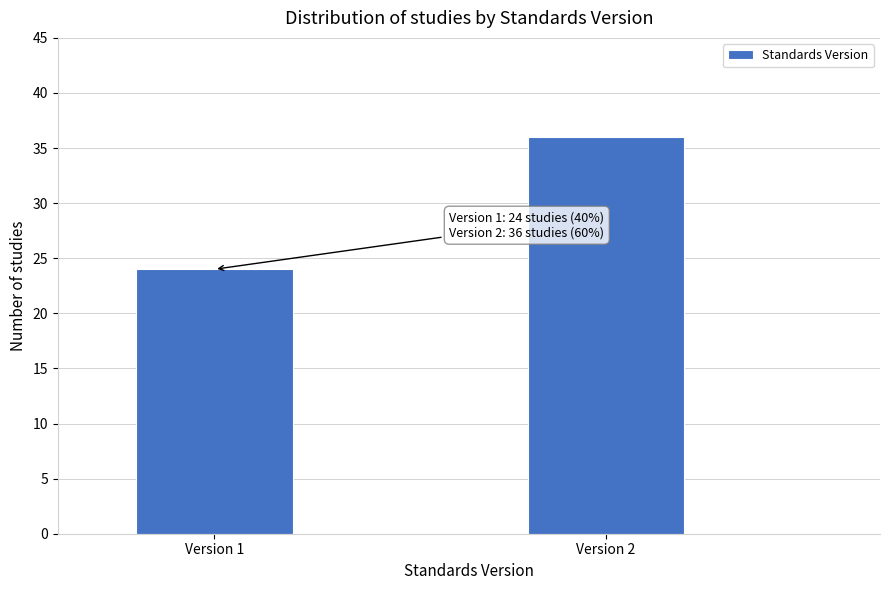

Reading left to right, extract all data points from this chart.

Version 1=24	Version 2=36